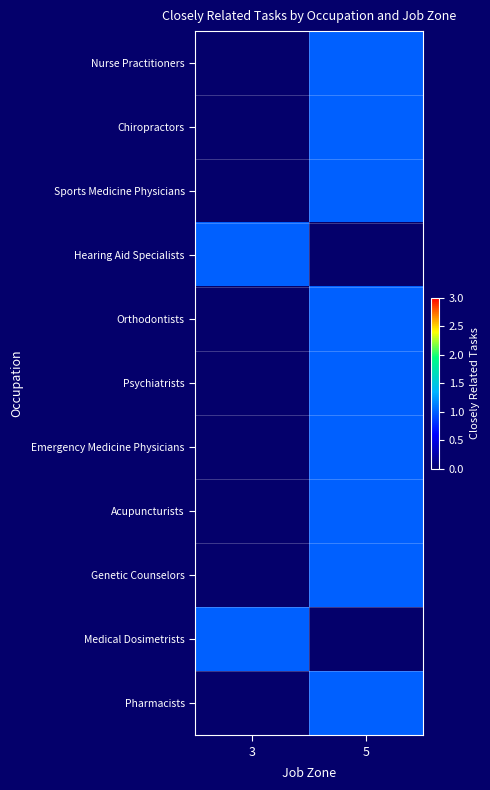

What is the spread (max minus min) of values at 5?

1